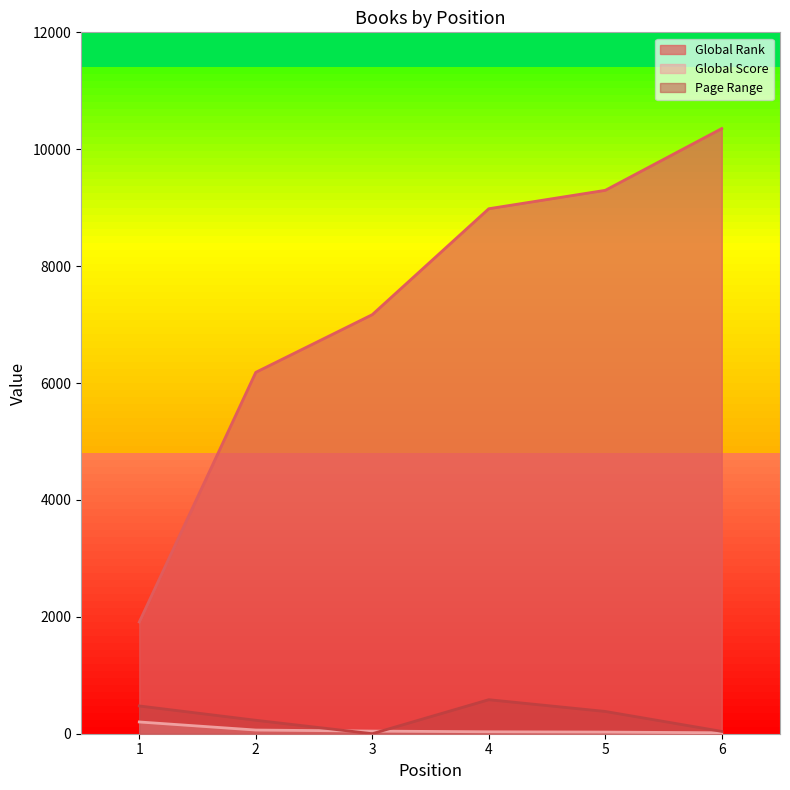

Which category has the lowest value in the Global Rank series?

1